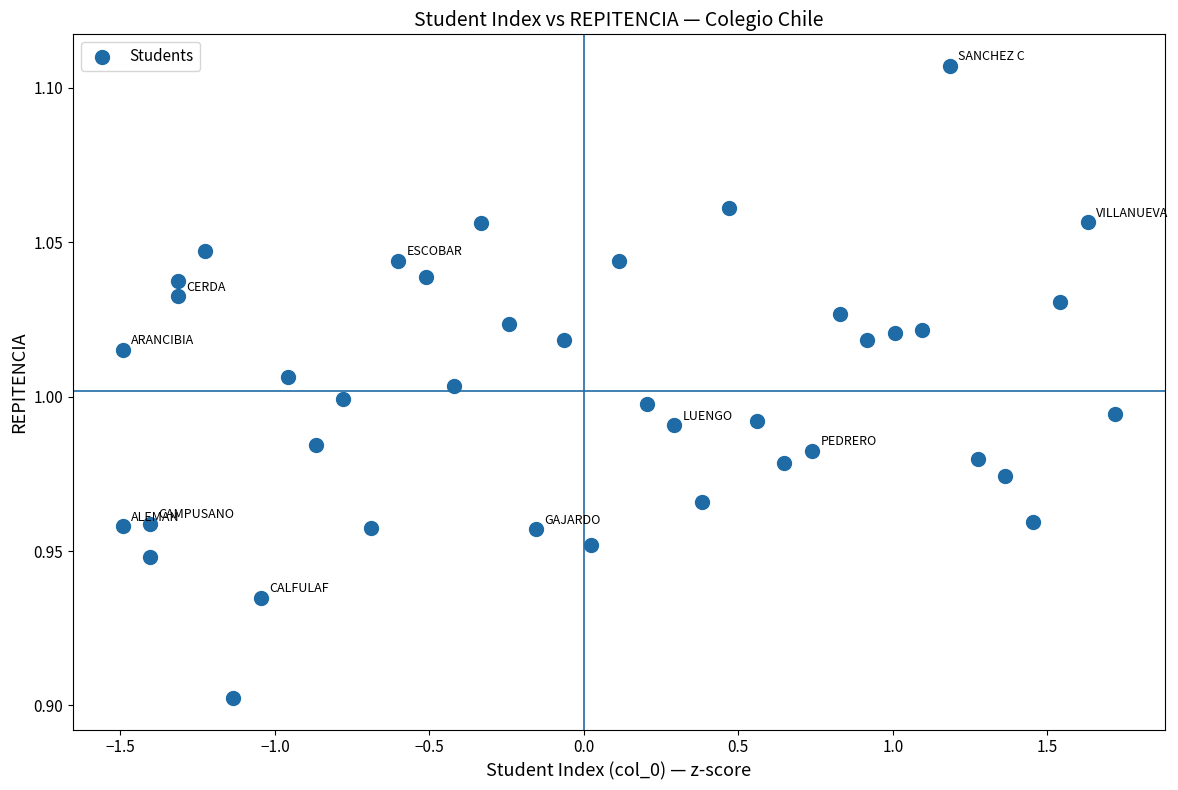

What is the range of X values (max minus min)?

3.2